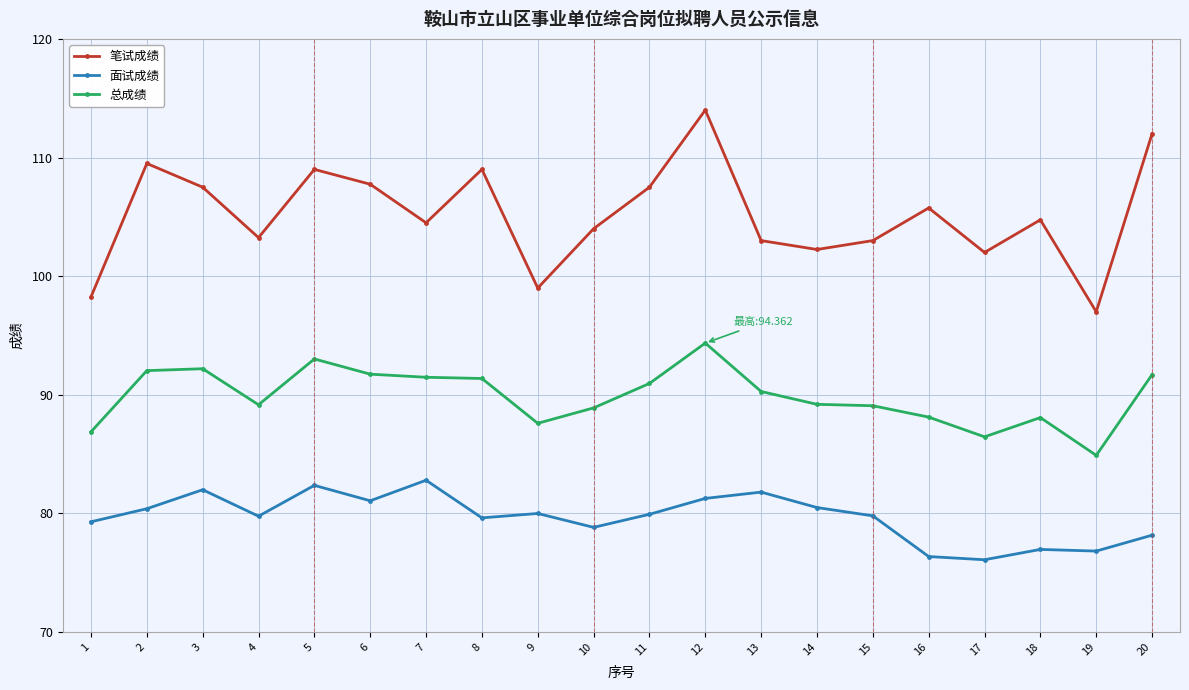

What is the value of the 笔试成绩 point at the 18th from the left?

104.8